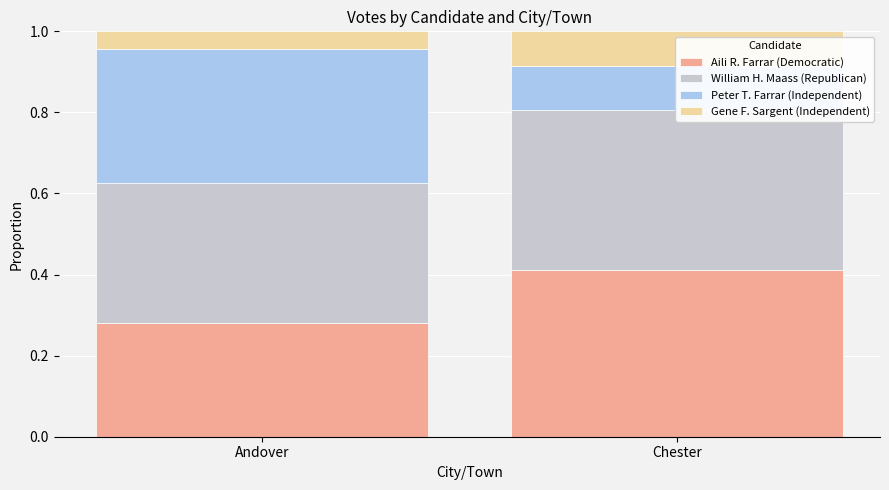

How many categories are shown in the chart?

2